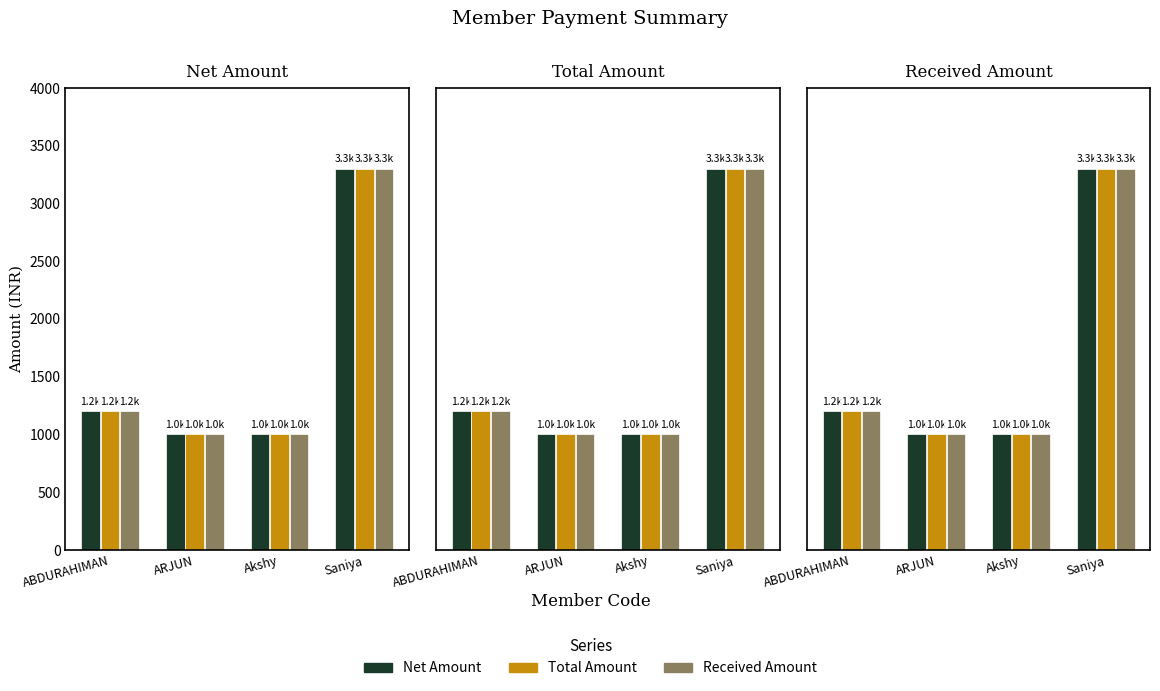

The Received Amount series shows 678 at Akshy. True or false?

False